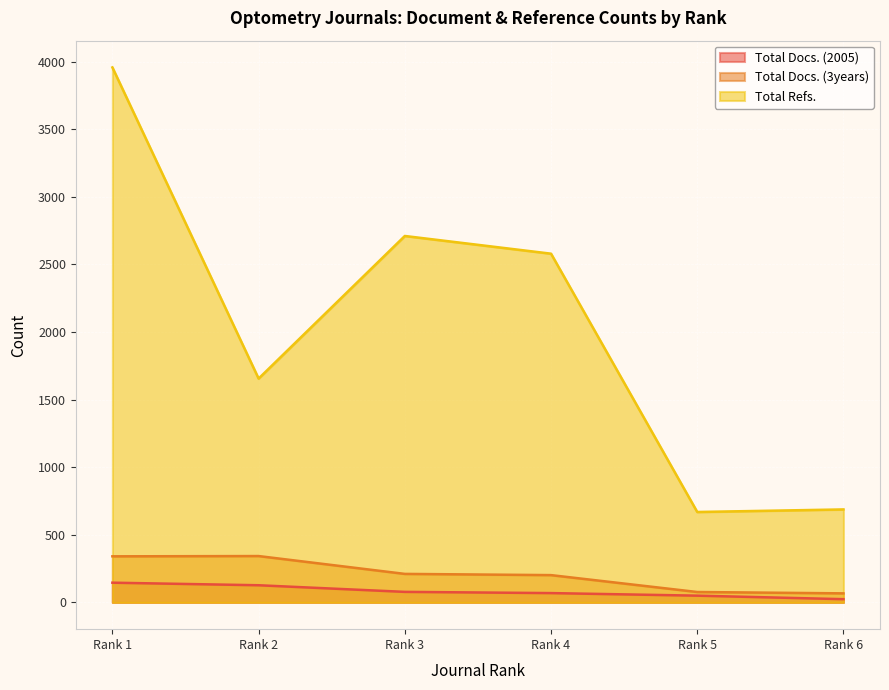

Rank the categories by Total Docs. (3years) value from highest to lowest.

Rank 2, Rank 1, Rank 3, Rank 4, Rank 5, Rank 6